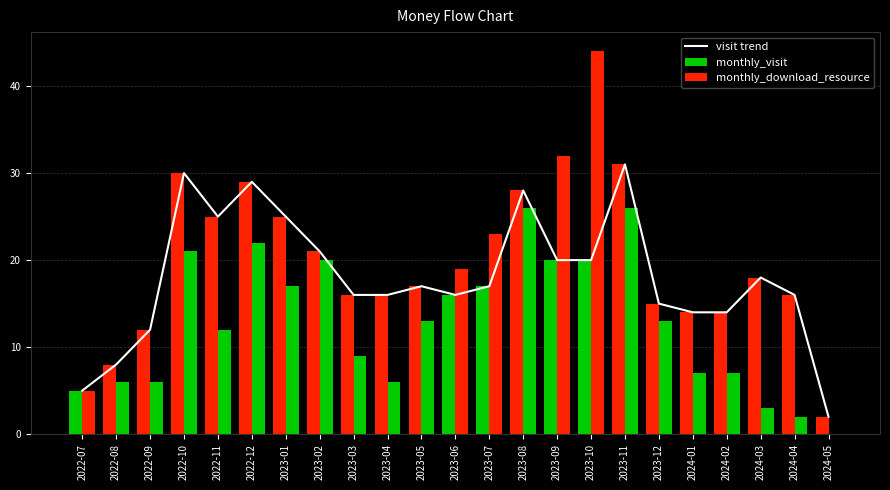

What is the value of the 17th bar from the left?

31